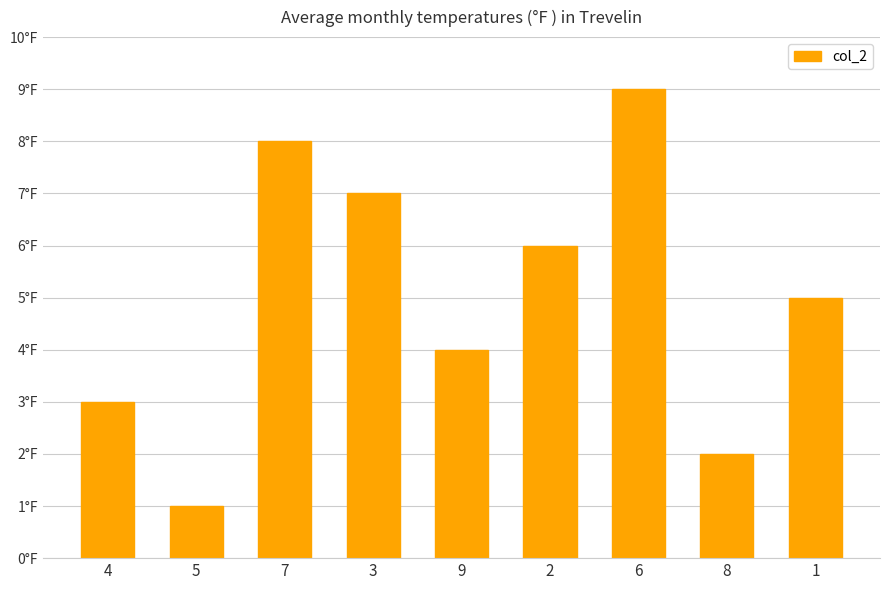

Reading right to left, extract all data points from this chart.

5	2	9	6	4	7	8	1	3